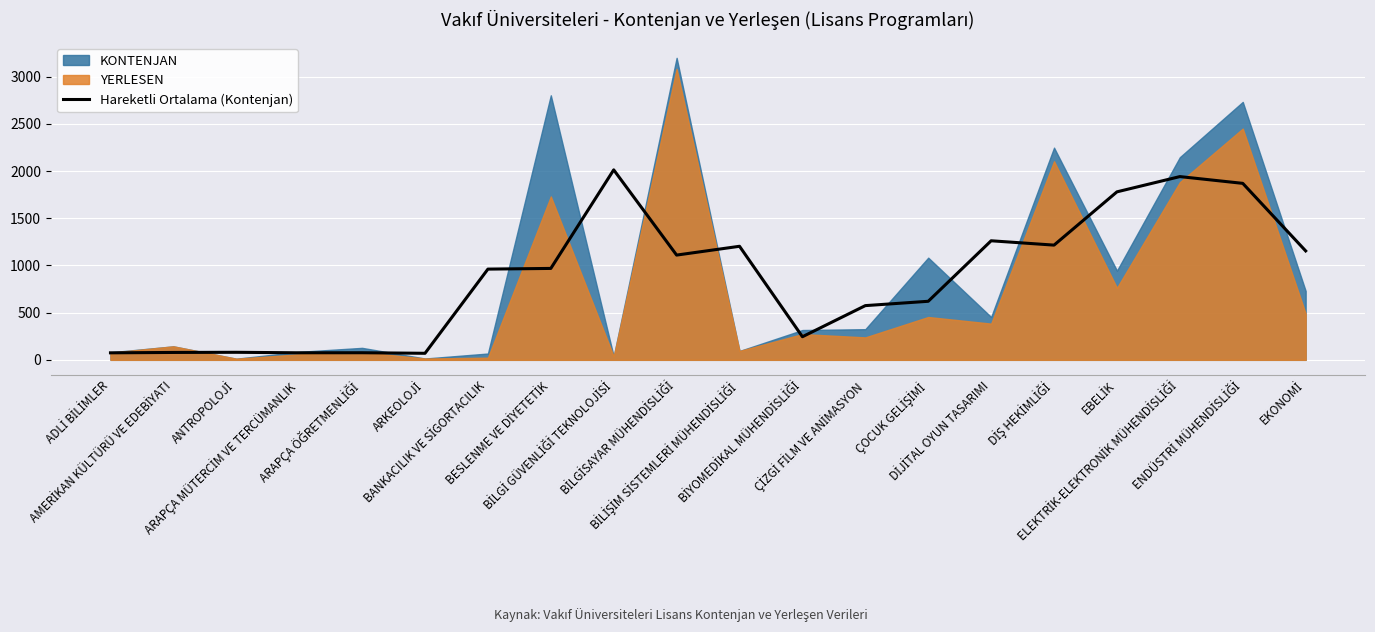

At which label does the data first exceed 969?

BİLGİ GÜVENLİĞİ TEKNOLOJİSİ